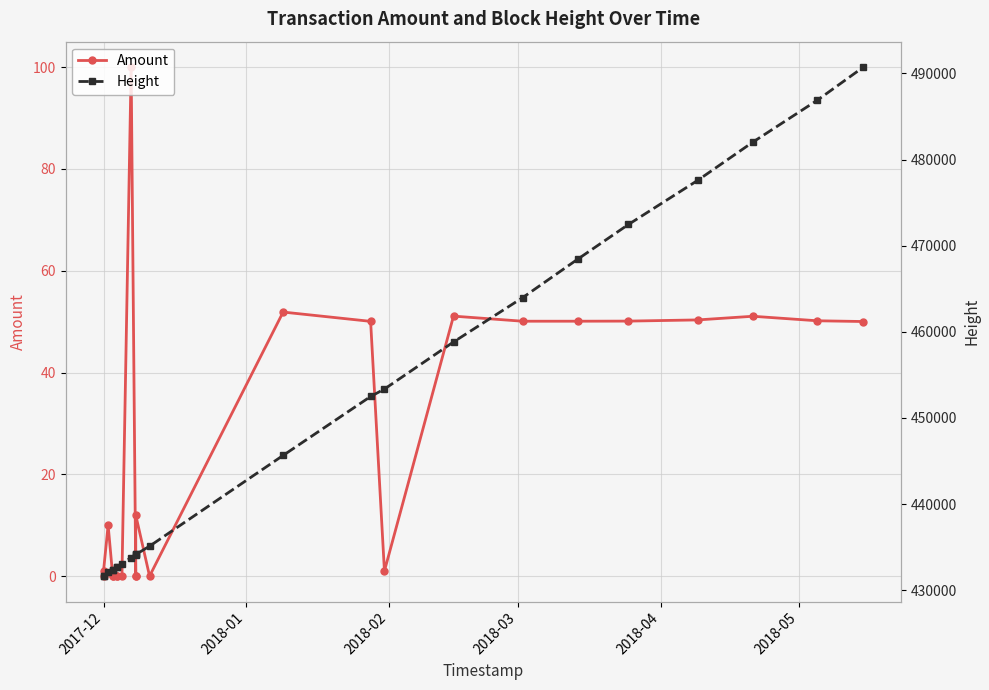

True or false: Amount and Height intersect in this chart.

False